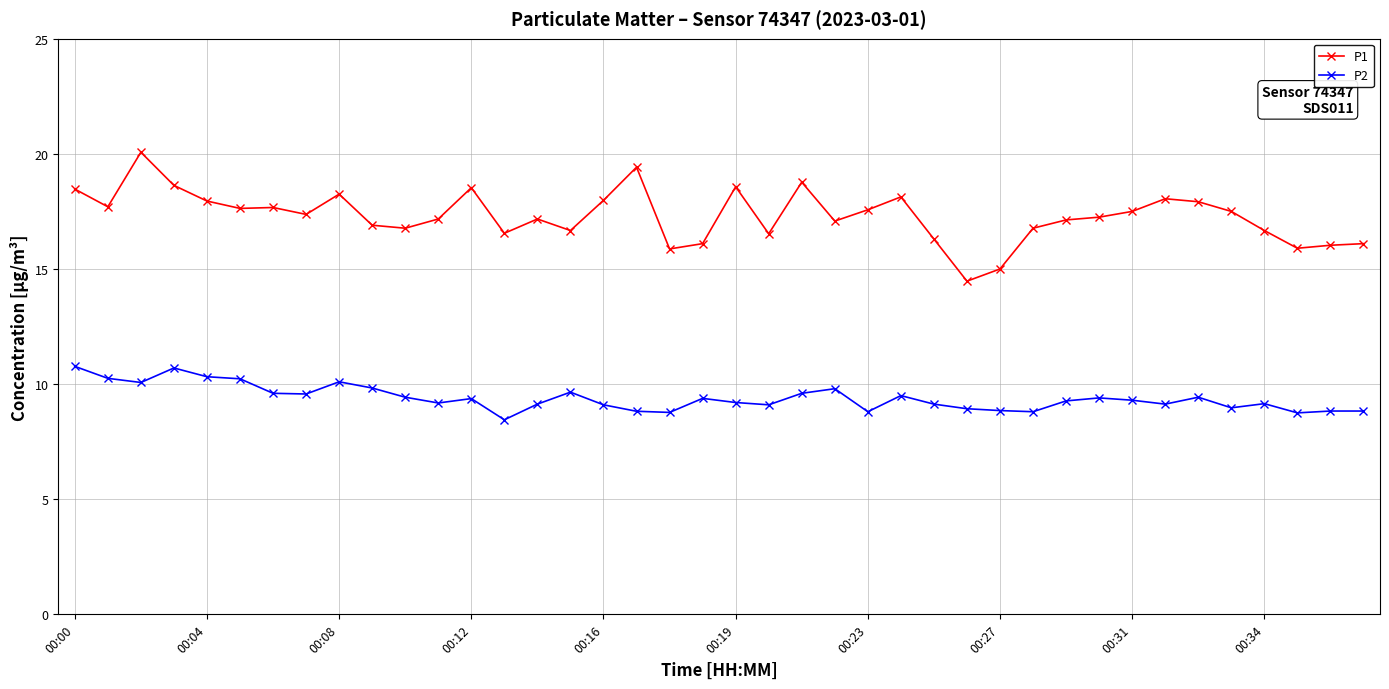

What is the average value of the P1 series?

17.3